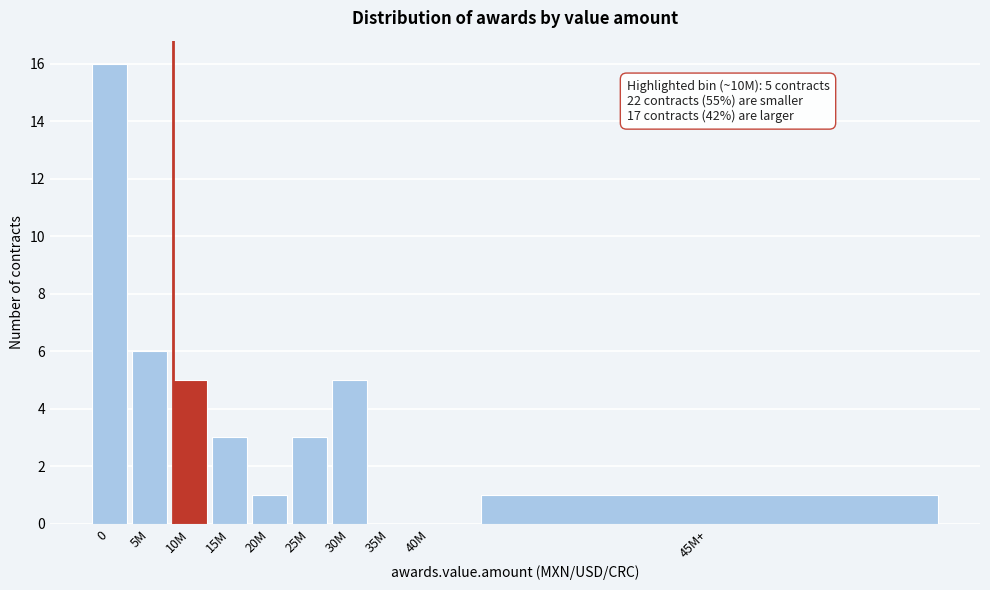

Reading left to right, transcribe all the data shown in this chart.

0=16	5M=6	10M=5	15M=3	20M=1	25M=3	30M=5	35M=0	40M=0	45M+=1